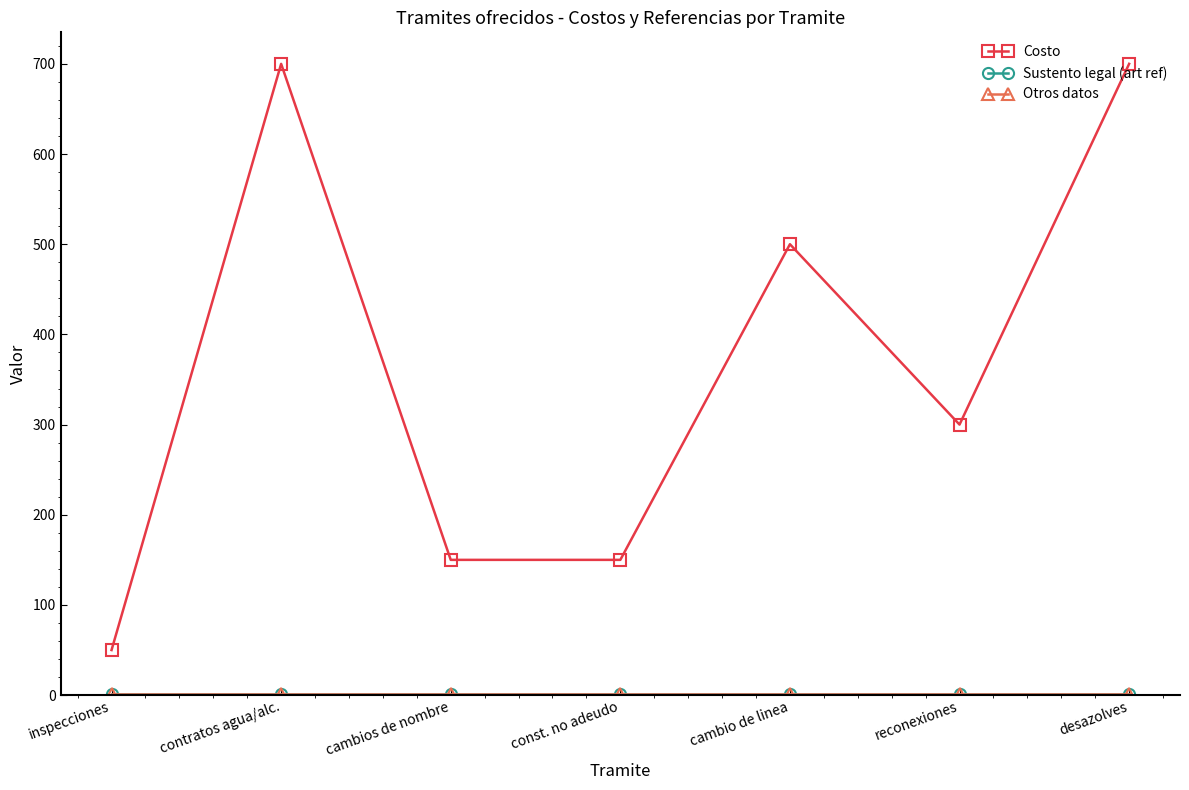

At how many categories does at least one series exceed 18?

7